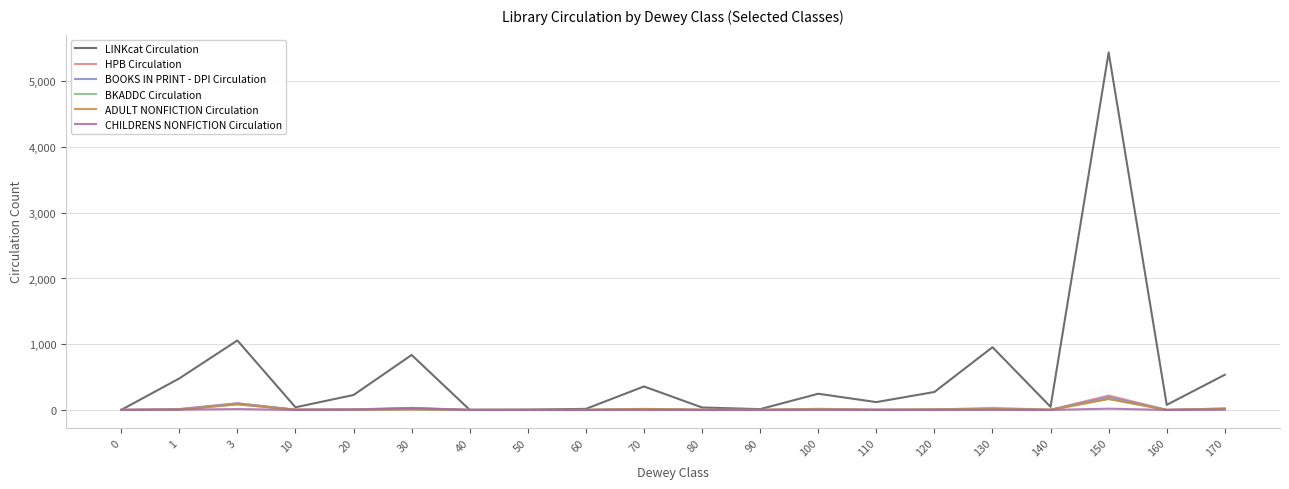

What is the difference between the maximum and minimum values in the CHILDRENS NONFICTION Circulation series?

23